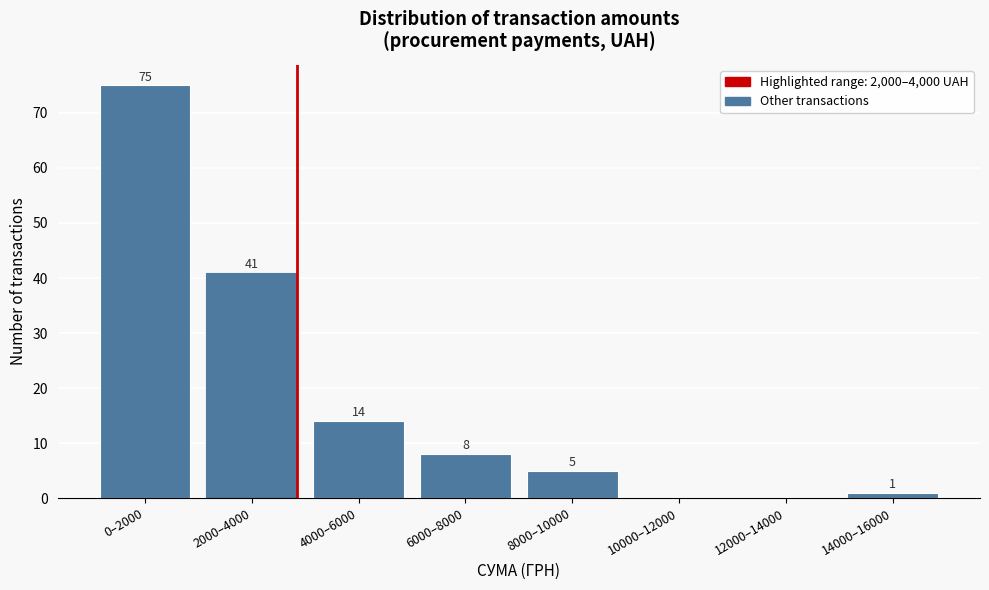

Reading right to left, transcribe all the data shown in this chart.

14000–16000=1	12000–14000=0	10000–12000=0	8000–10000=5	6000–8000=8	4000–6000=14	2000–4000=41	0–2000=75